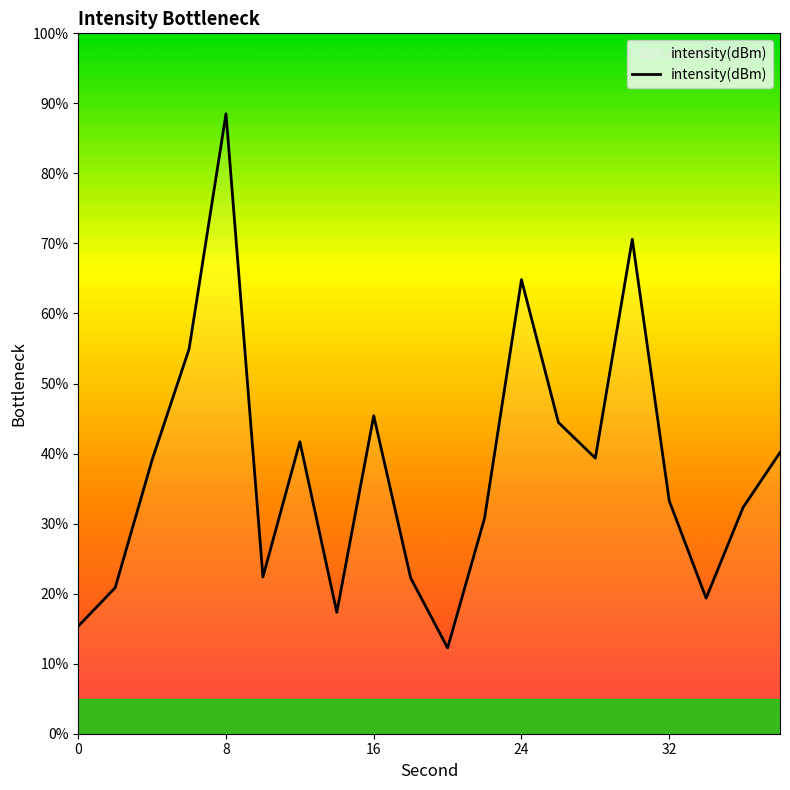

What is the difference between the maximum and minimum values?

76.3